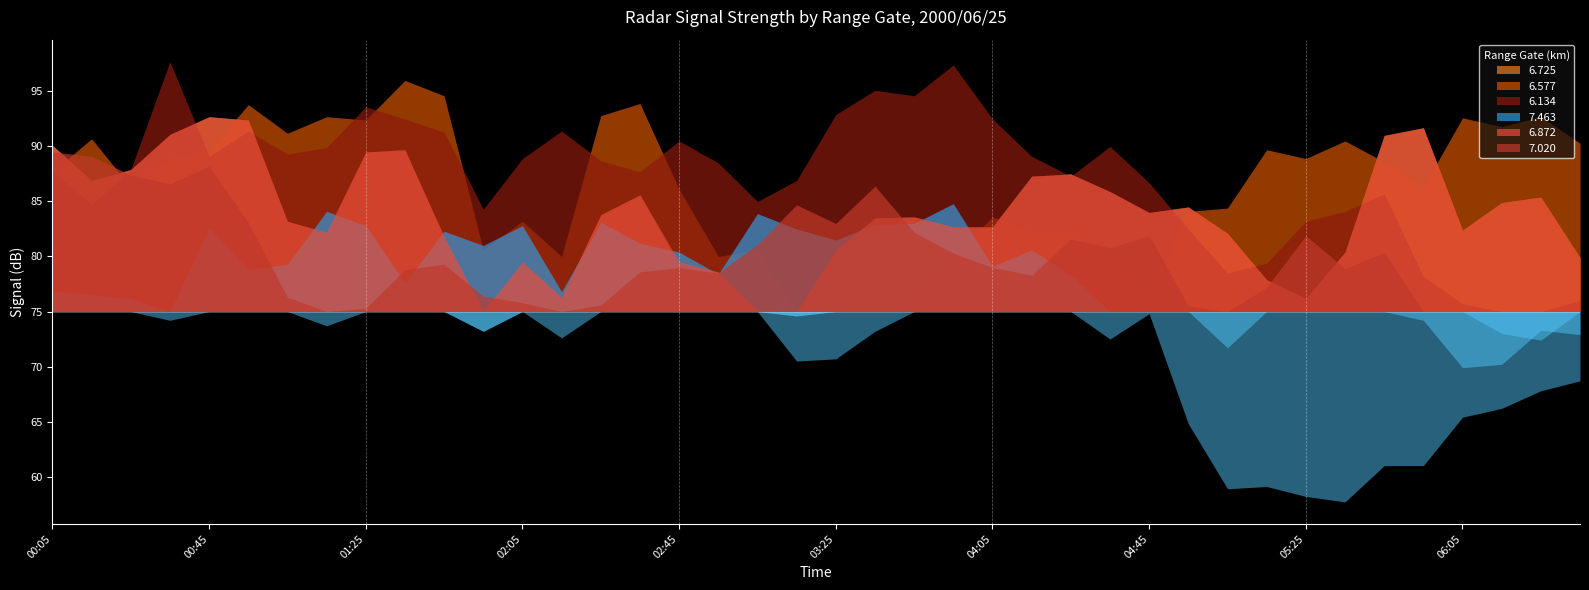

In 7.463, how many points are lower than both neighbors (excluding endpoints)?

11